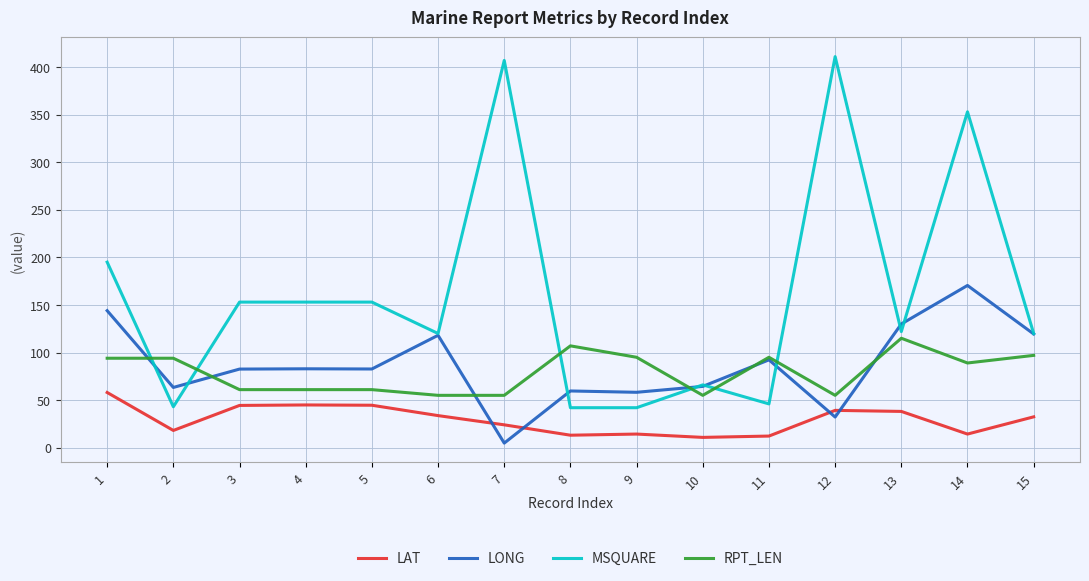

The value of LONG at 8 is 25.1. True or false?

False